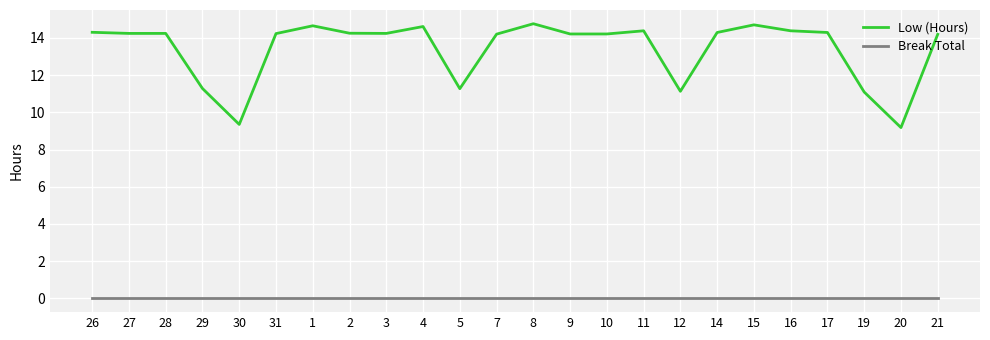

At how many categories does at least one series exceed 2?

24